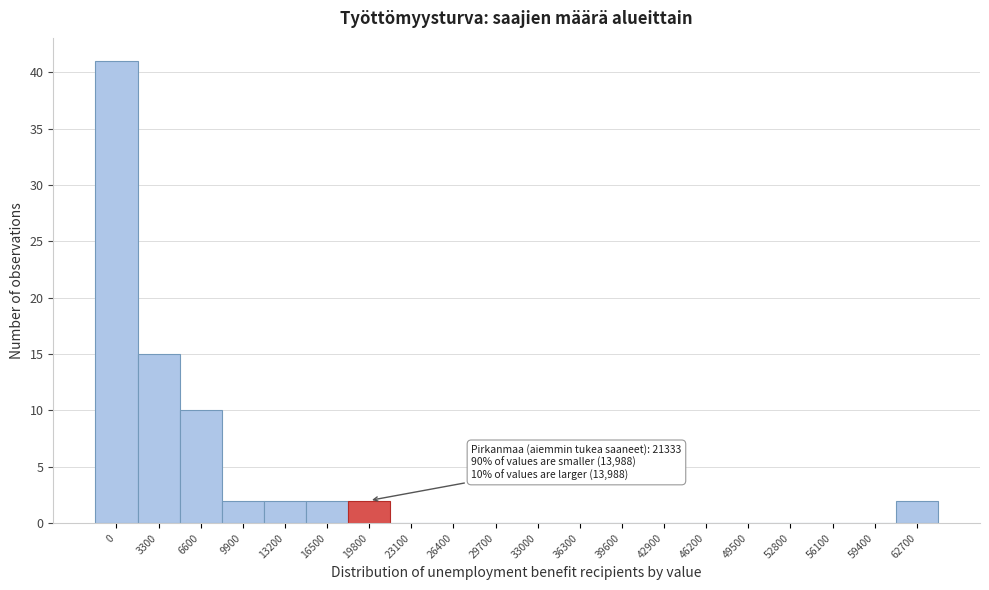

Reading left to right, what are all the values shown in this chart?

0=41	3300=15	6600=10	9900=2	13200=2	16500=2	19800=2	23100=0	26400=0	29700=0	33000=0	36300=0	39600=0	42900=0	46200=0	49500=0	52800=0	56100=0	59400=0	62700=2